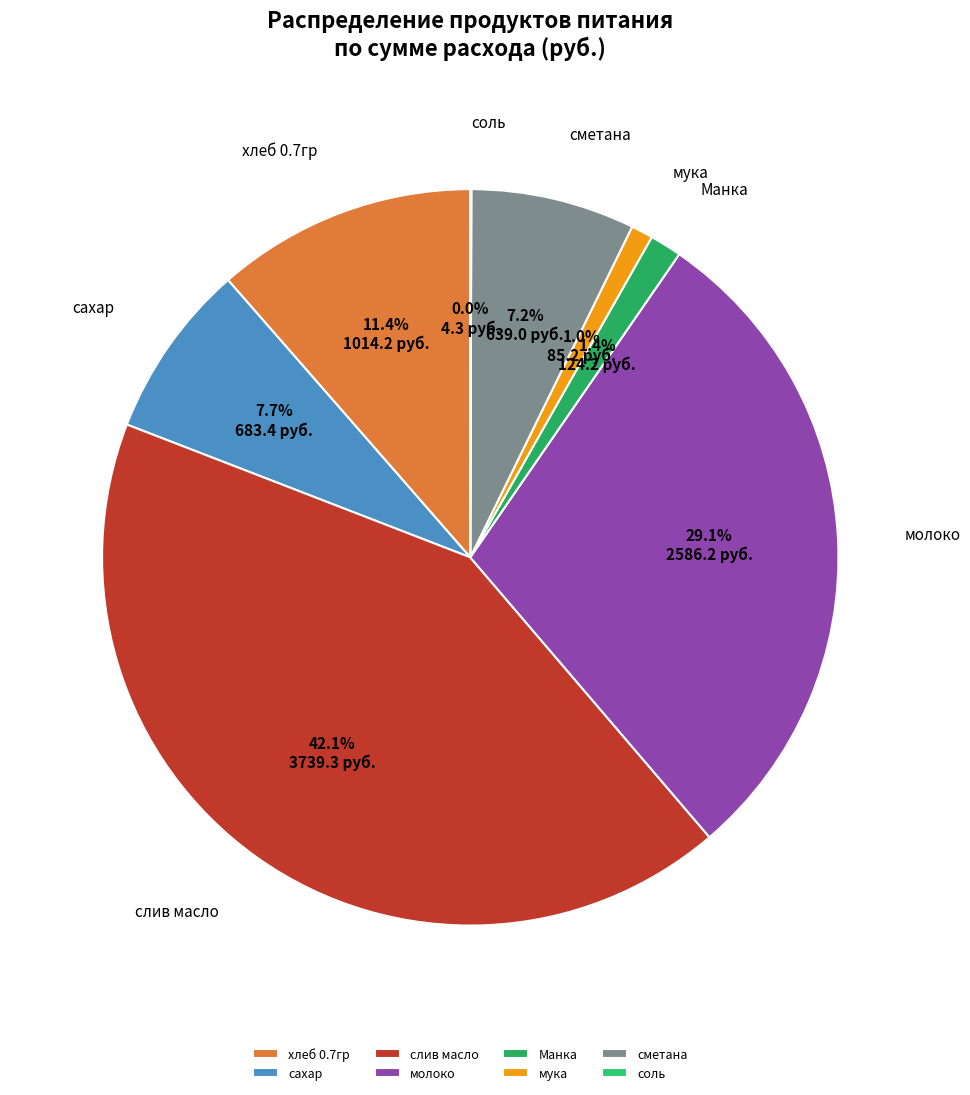

To the nearest percent, what is the combined percentage of молоко and сахар?

37%